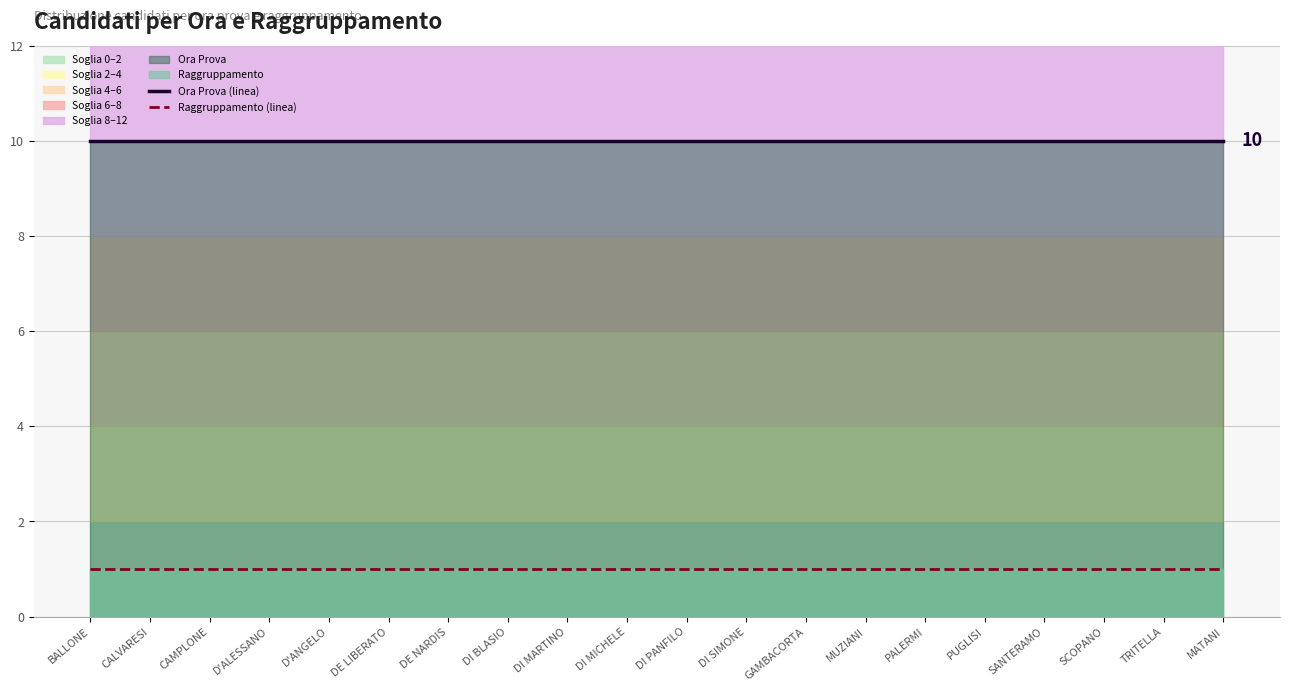

Reading right to left, extract all data points from this chart.

Ora Prova (linea): 10	10	10	10	10	10	10	10	10	10	10	10	10	10	10	10	10	10	10	10
Raggruppamento (linea): 1	1	1	1	1	1	1	1	1	1	1	1	1	1	1	1	1	1	1	1